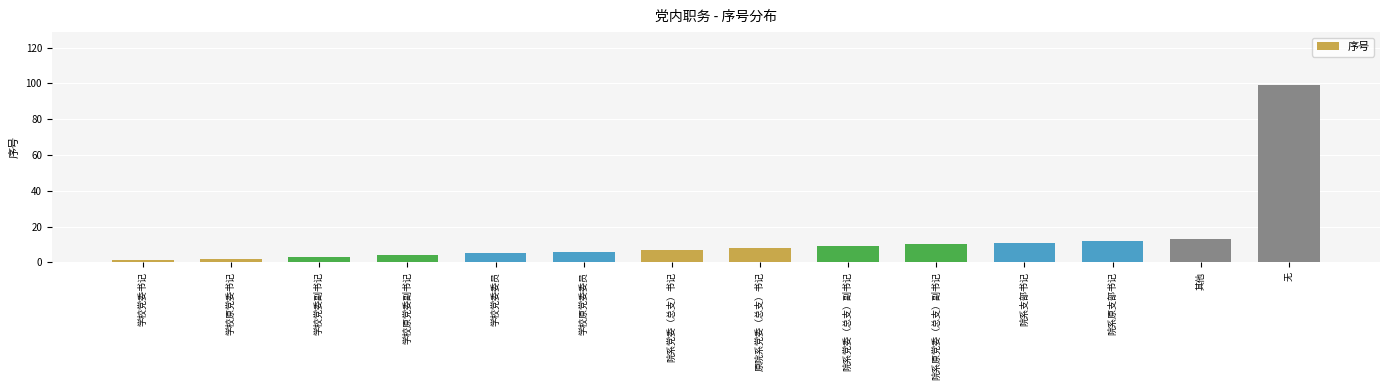

What is the change in value from 学校原党委书记 to 院系支部书记?

+9